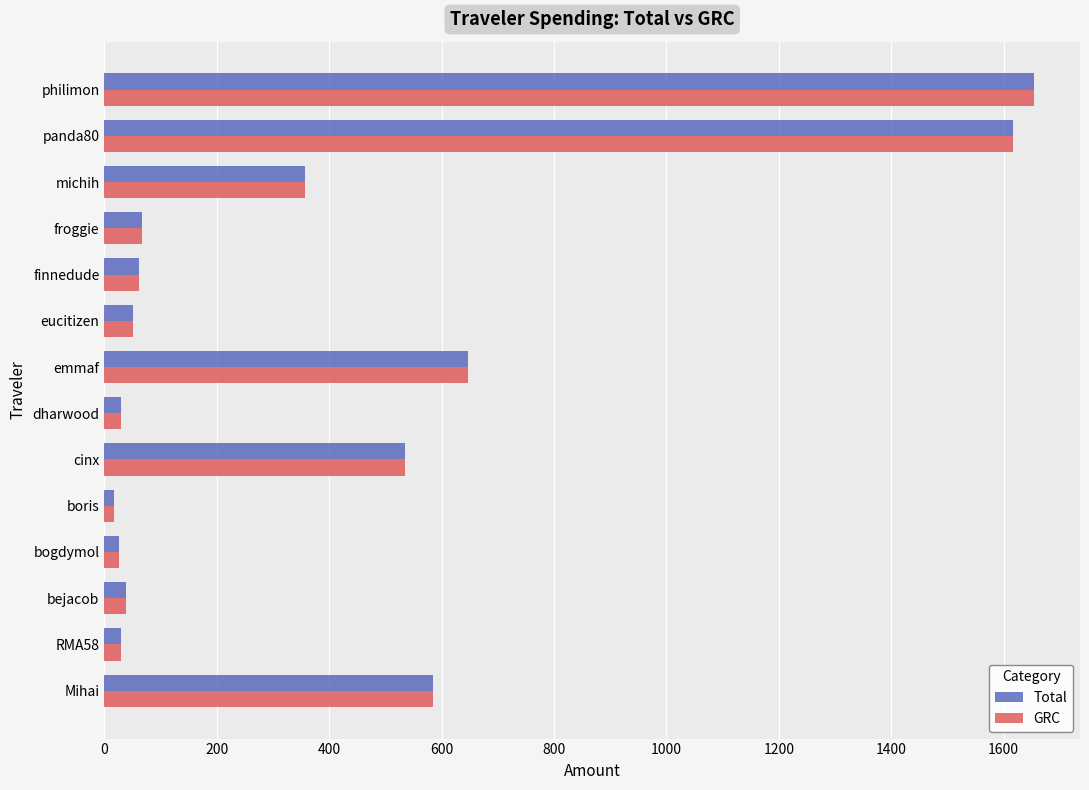

How many series are shown in this chart?

2